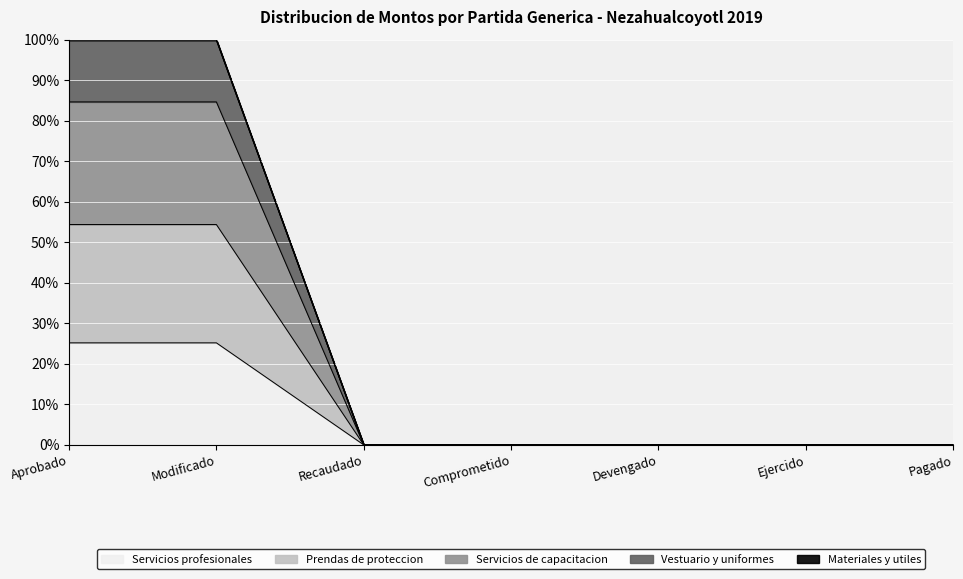

True or false: Servicios de capacitacion has more than 0 points higher than both neighbors.

False